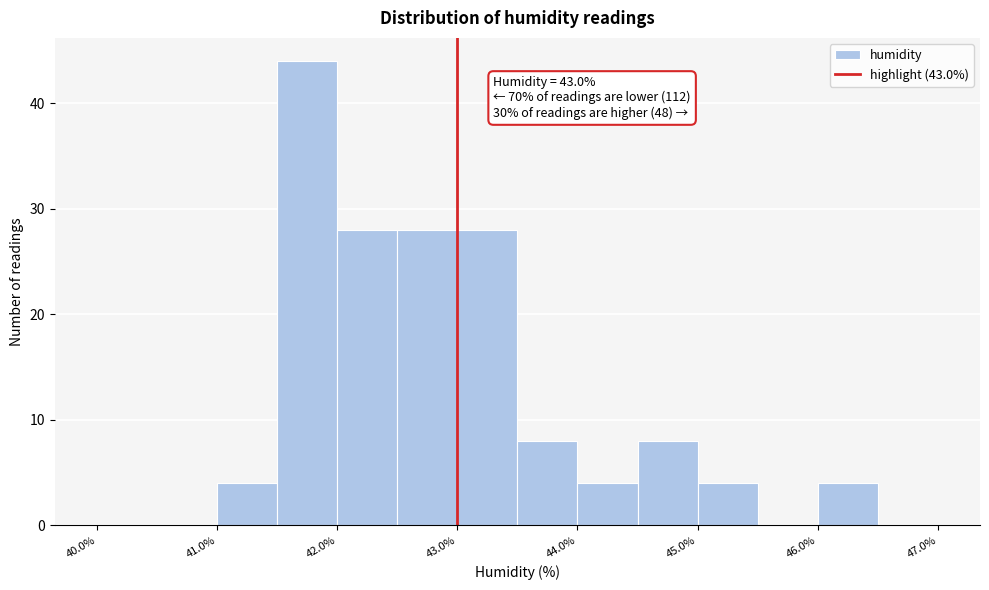

Which range on the x-axis has the tallest bar?

41.5 to 42.0